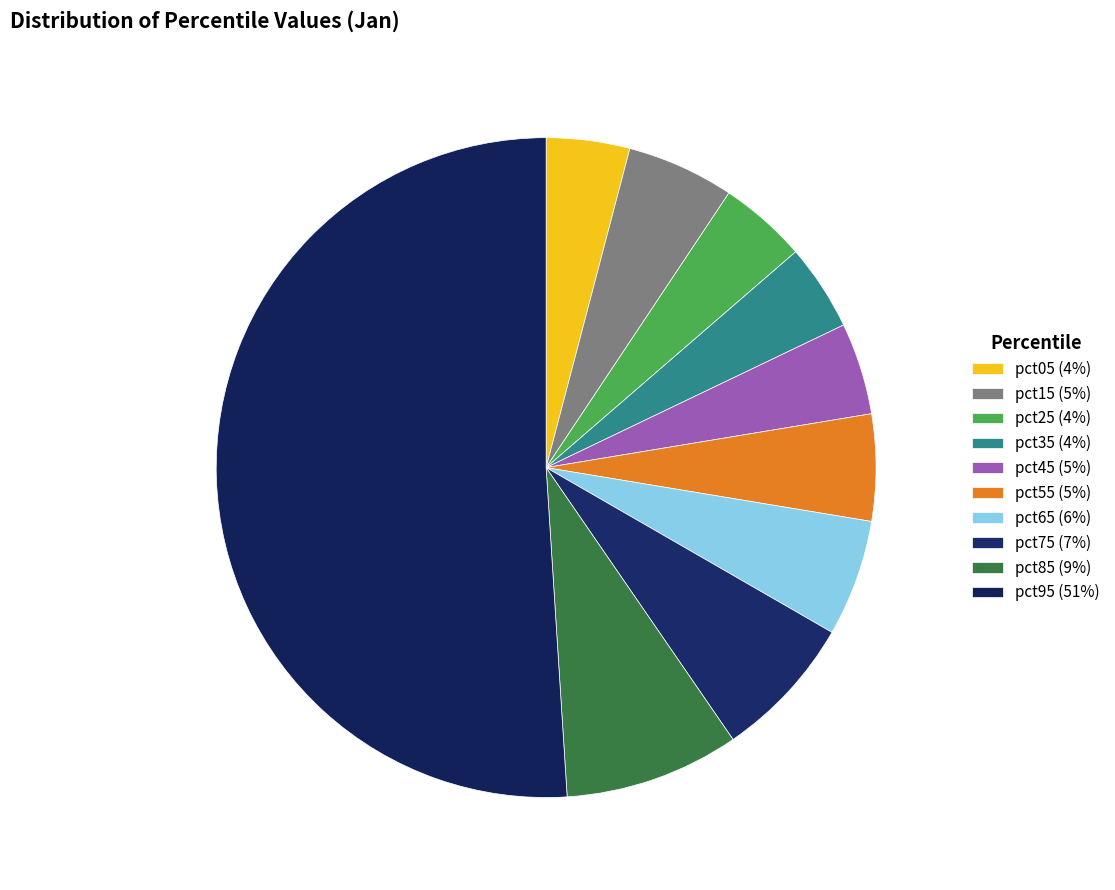

To the nearest percent, what is the difference between the largest and smallest slice percentages?

47%